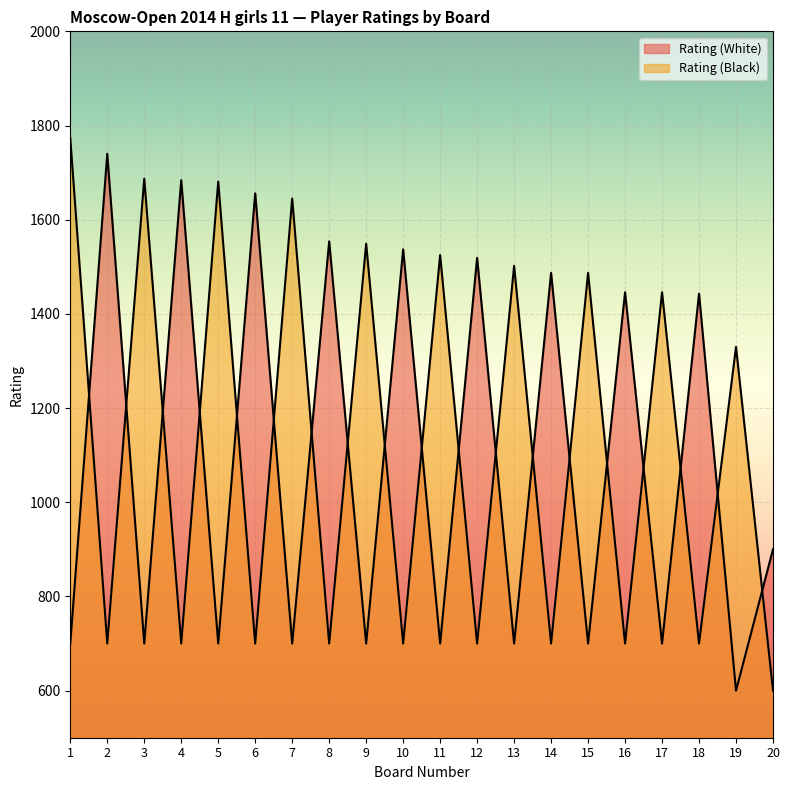

Reading left to right, what are all the values shown in this chart?

Rating (White): 700	1740	700	1684	700	1656	700	1554	700	1537	700	1519	700	1487	700	1446	700	1443	600	900
Rating (Black): 1773	700	1687	700	1681	700	1645	700	1549	700	1525	700	1502	700	1487	700	1446	700	1330	600